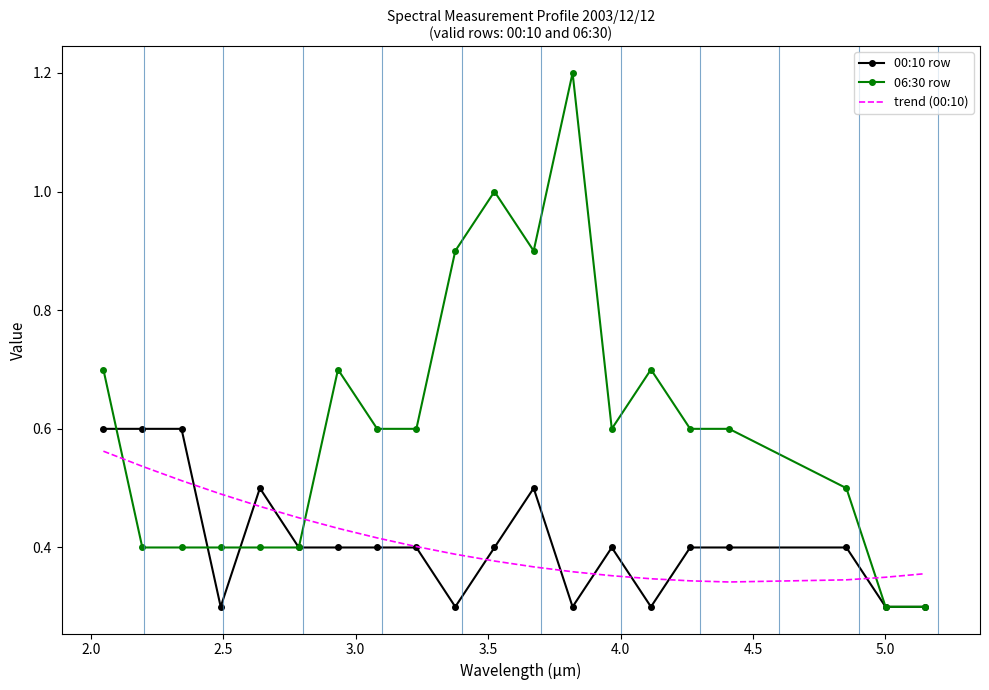

Which series has the largest total across all categories?

06:30 row